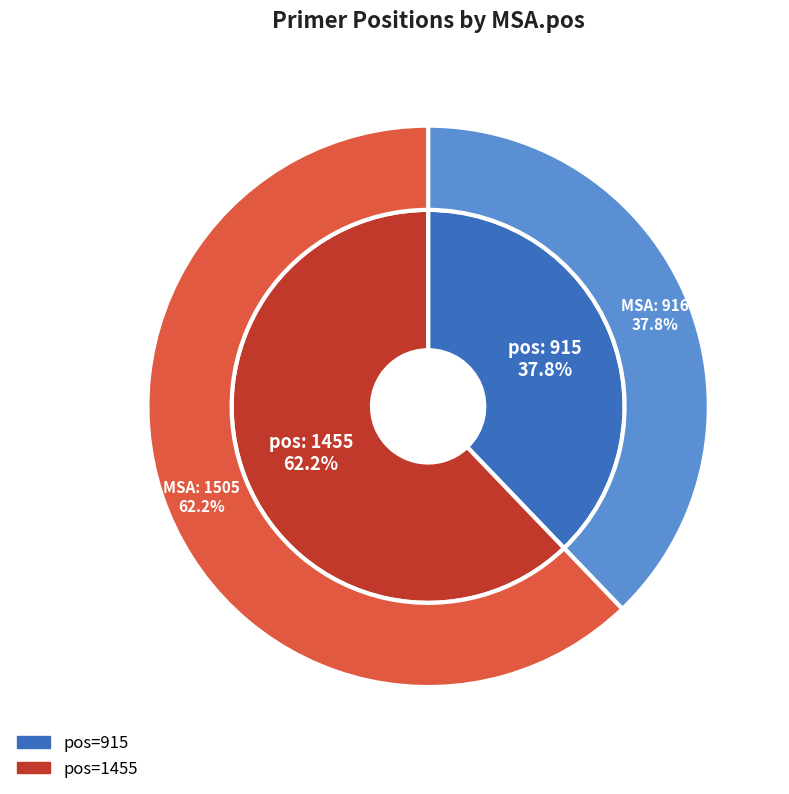

What percentage is the 1455 slice, to the nearest percent?

62%